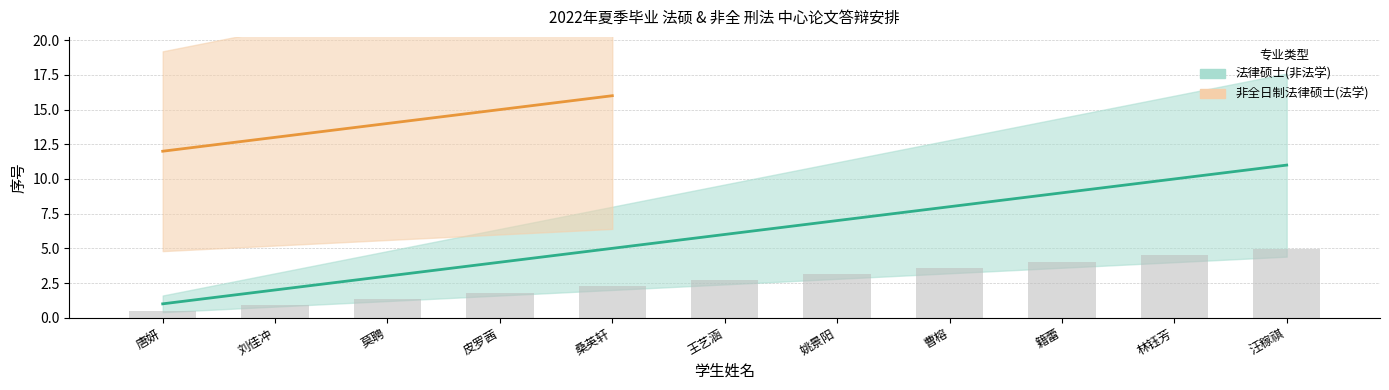

Where is the data nearest to the value 6?

王艺涵